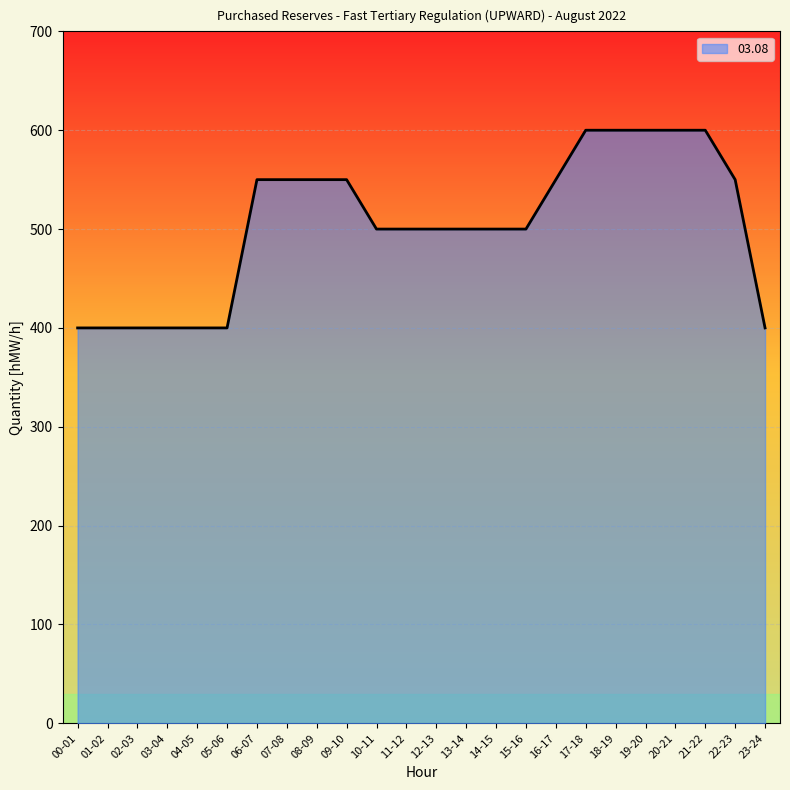

What is the average value?

504